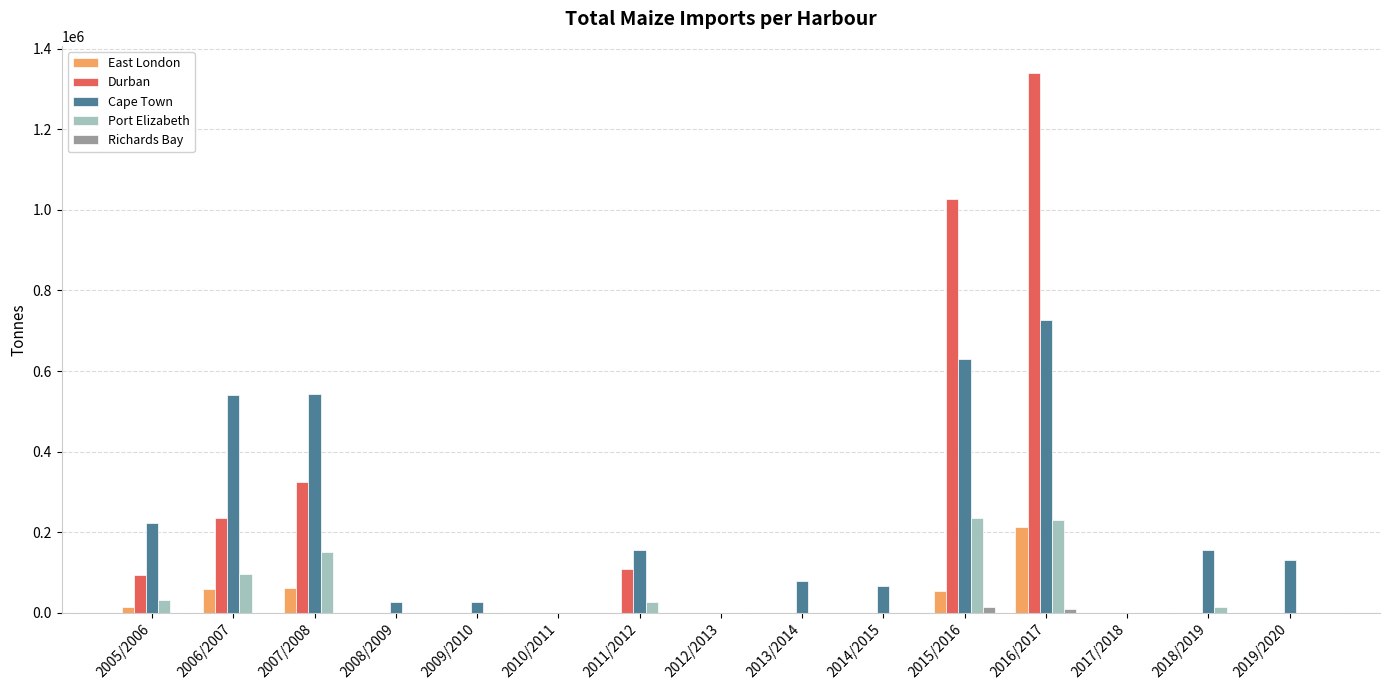

How many series are shown in this chart?

5